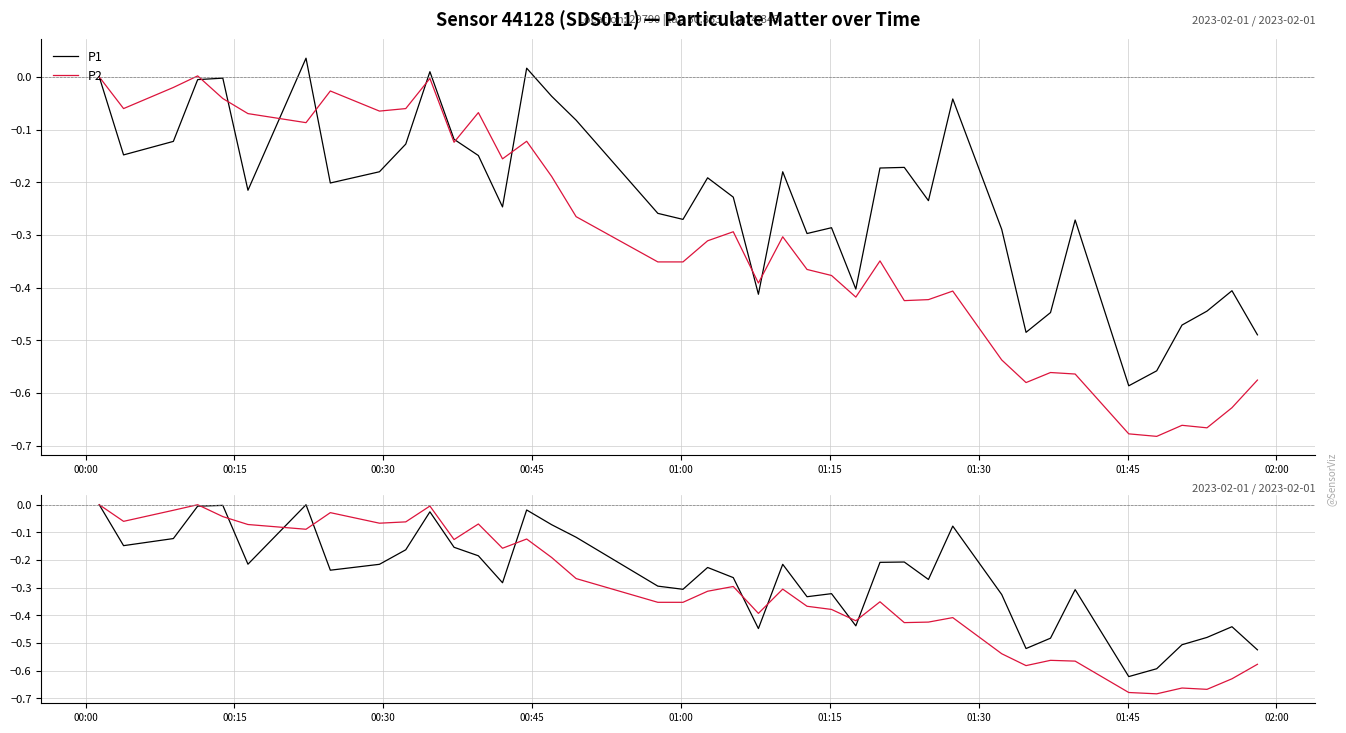

What is the minimum value for P1 drawdown?

-0.6